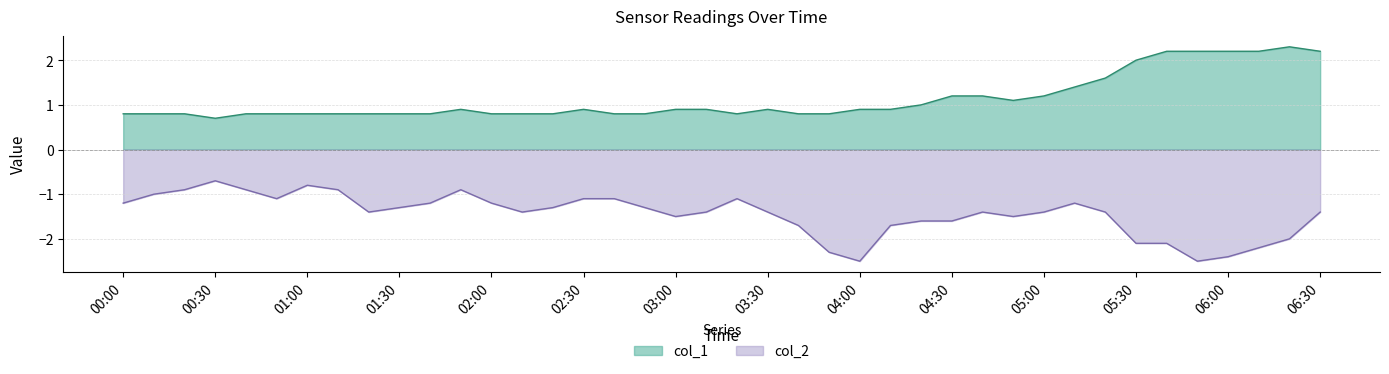

At how many categories does at least one series exceed -2?

40